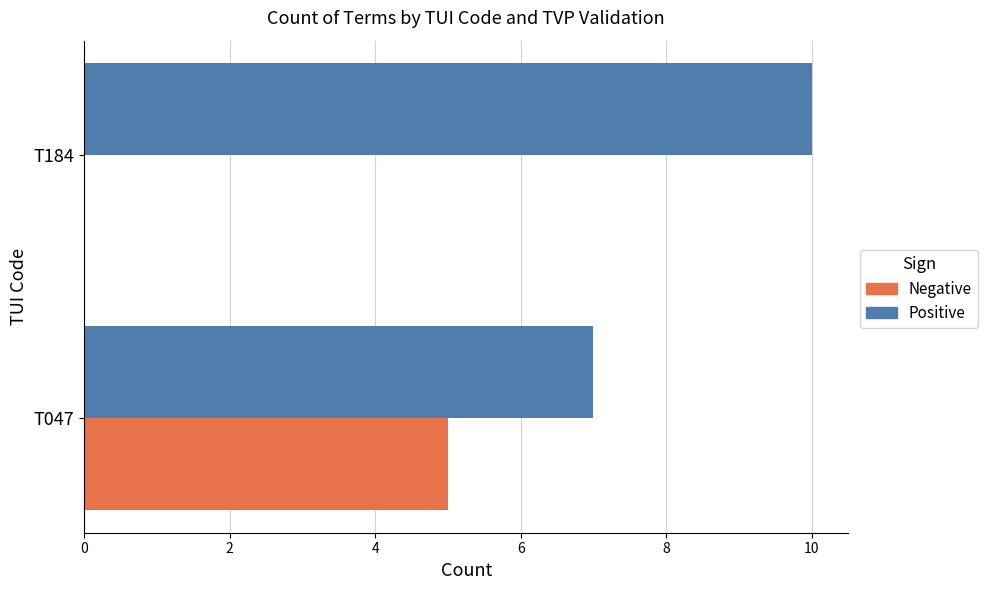

Is it true that Positive equals 18 at T184?

False